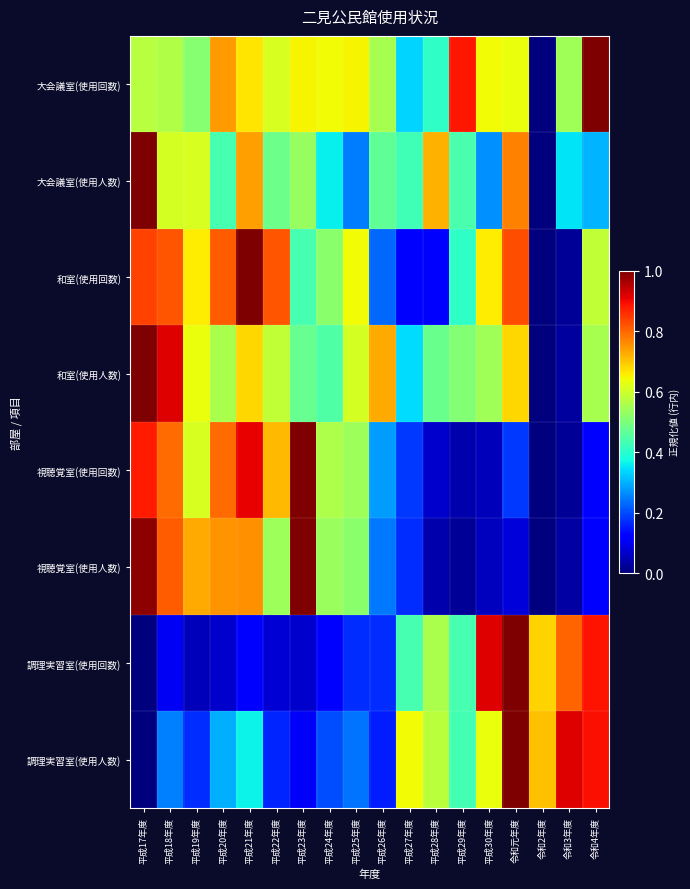

What is the total value across all series at 平成25年度?

3.6